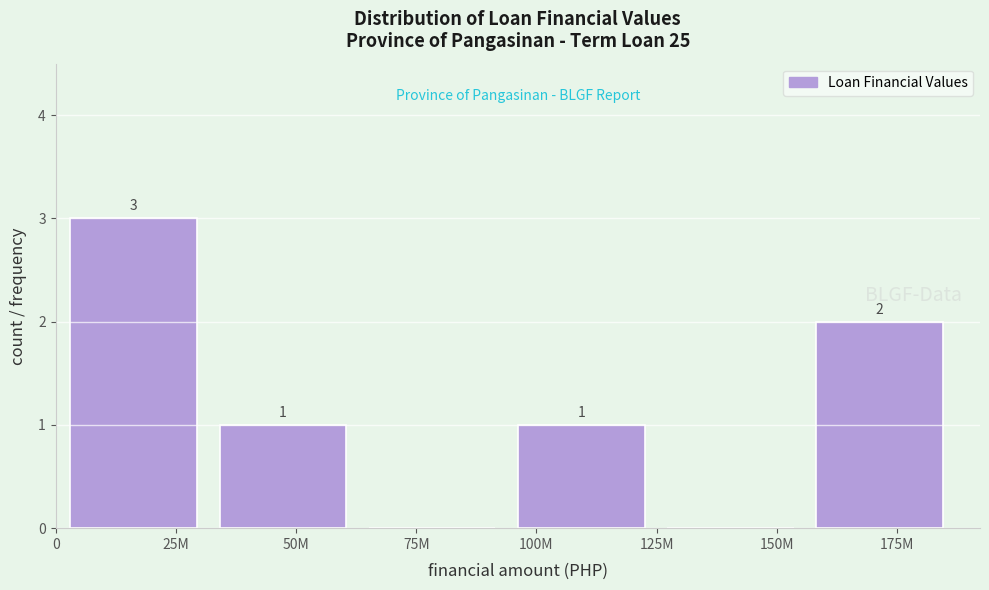

Reading left to right, what are all the values shown in this chart?

25M=3	50M=1	75M=0	100M=1	150M=0	175M=2